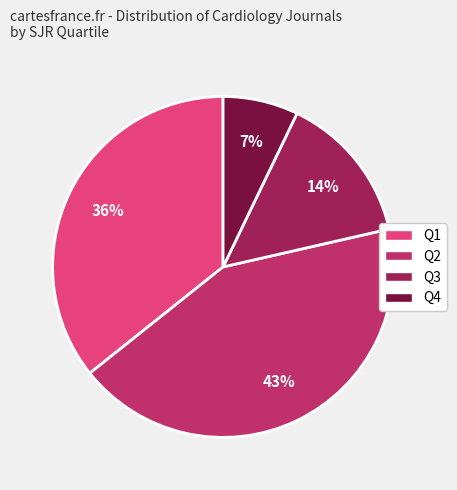

What is the smallest slice in the pie chart?

Q4